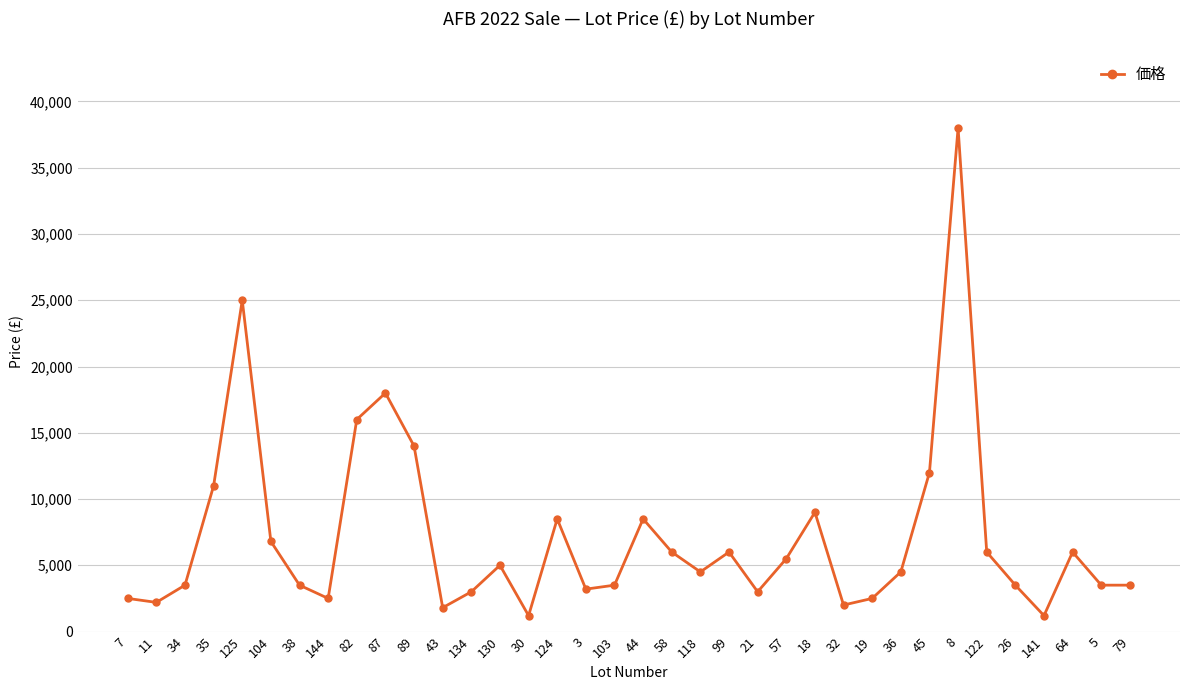

What is the difference between the values at 122 and 32?

4000